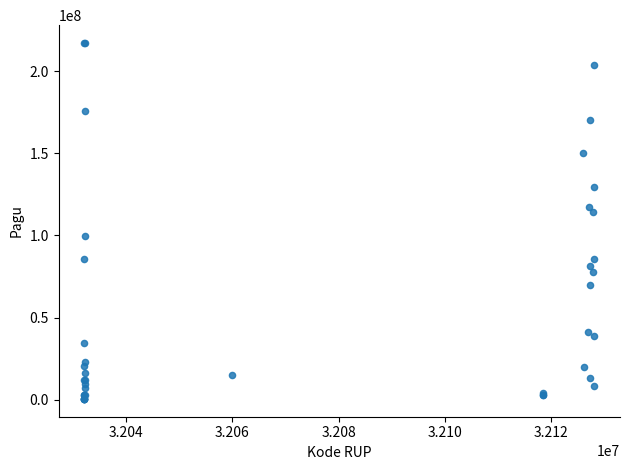

What Y value in the scatter plot is closest to 108830000?

114296000